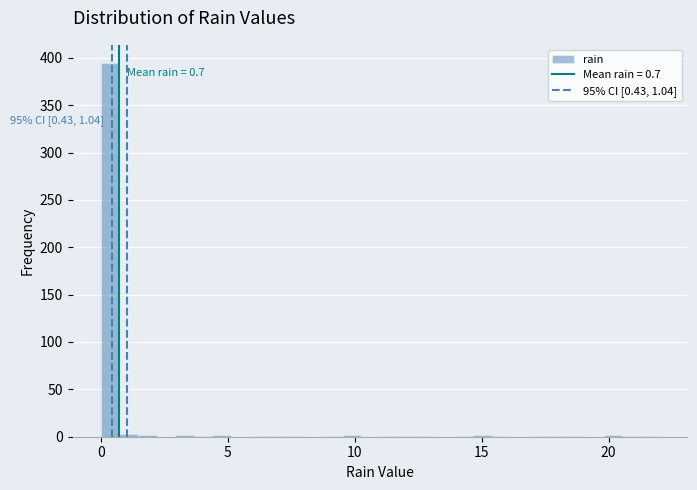

Around what value on the x-axis is the tallest bar? Give the approximate position of its centre, as read against the axis.

0.5